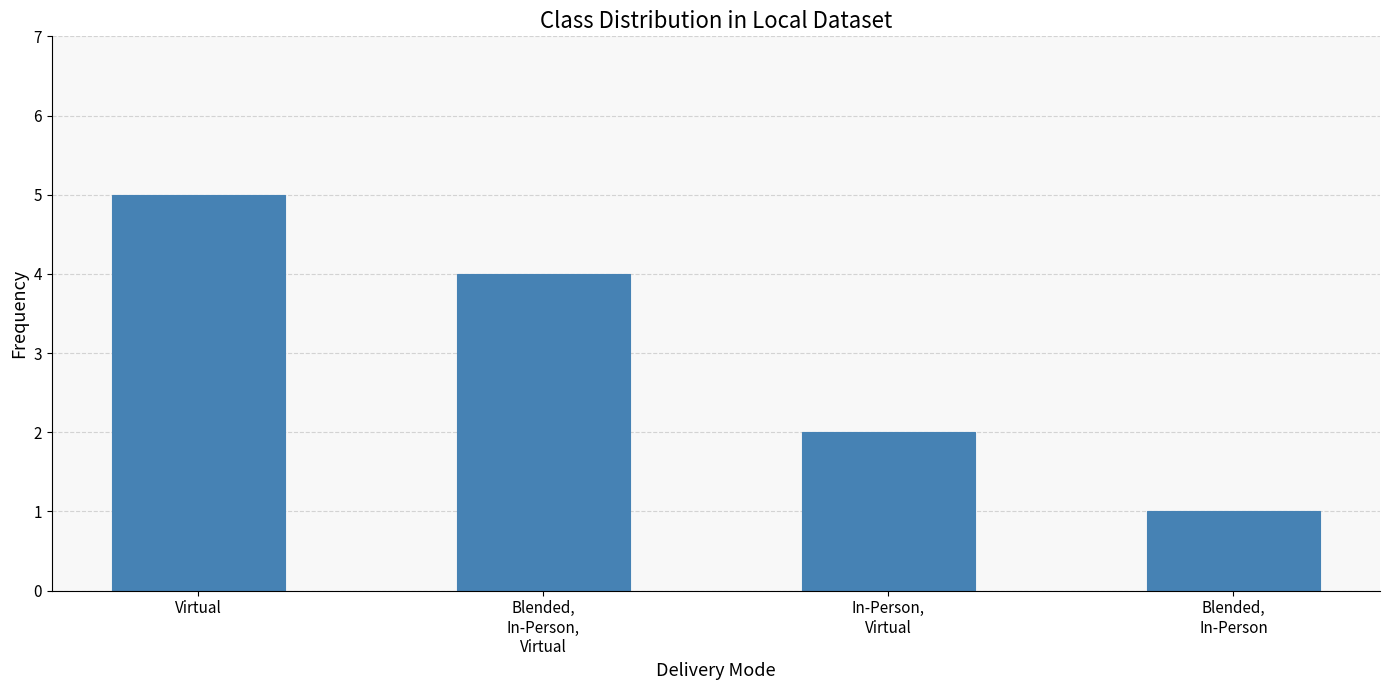

Reading left to right, list all the values displayed in this chart.

5	4	2	1